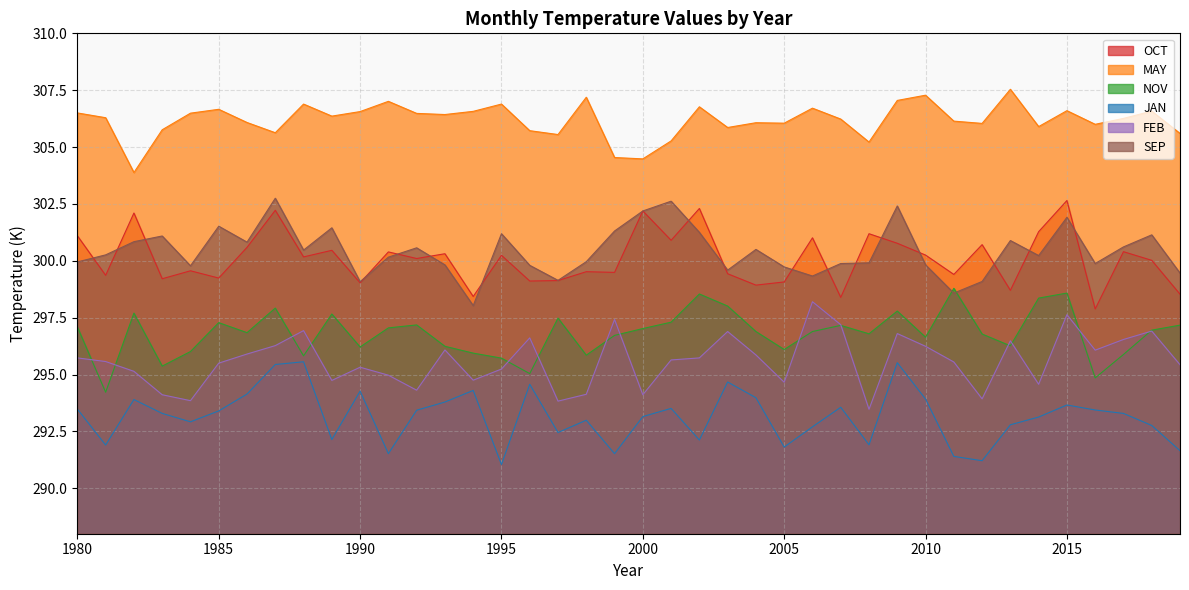

The value of SEP at 2005 is 299.7. True or false?

True